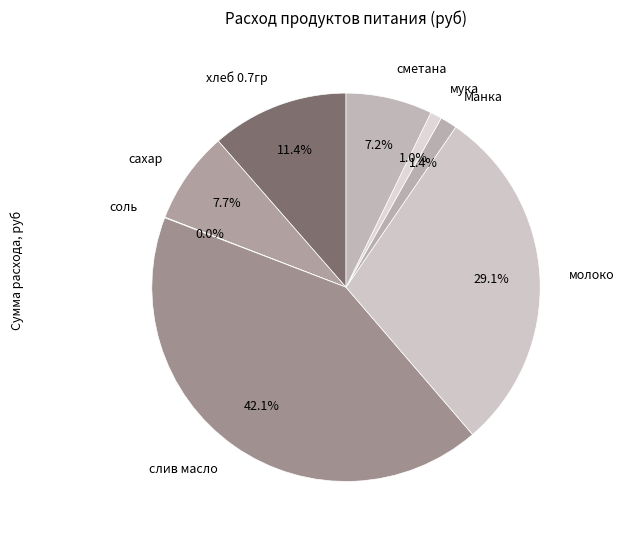

How much of the chart is everything except сметана?

92.8%